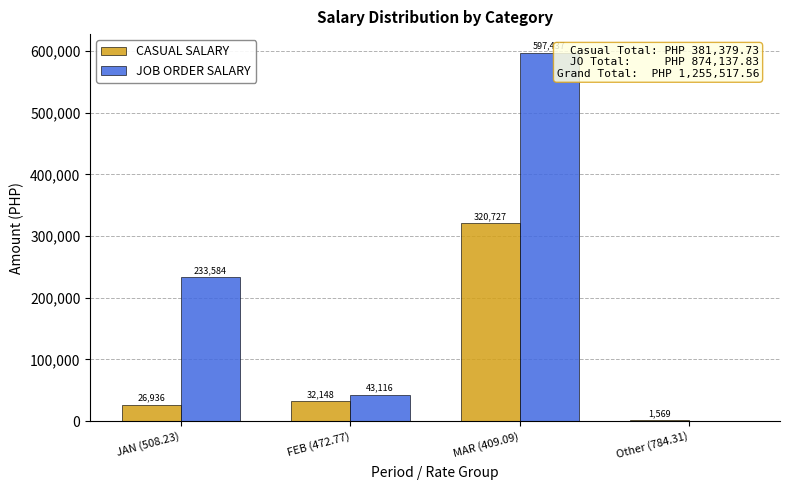

Is the value of CASUAL SALARY at MAR (409.09) greater than the value of JOB ORDER SALARY at FEB (472.77)?

Yes